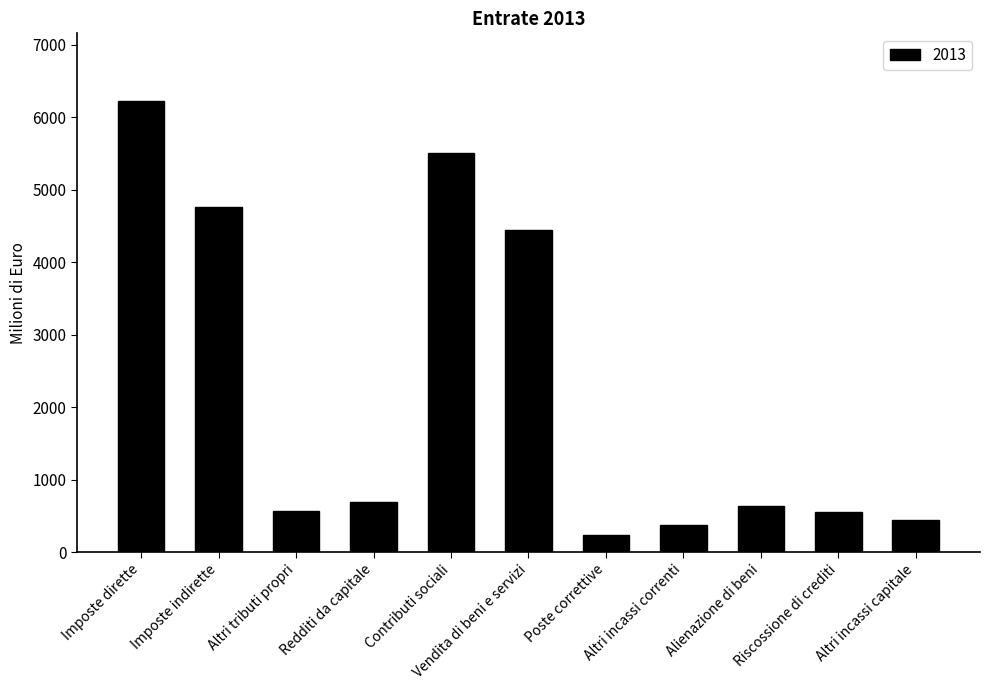

What is the change in value from Contributi sociali to Altri incassi capitale?

-5059.1